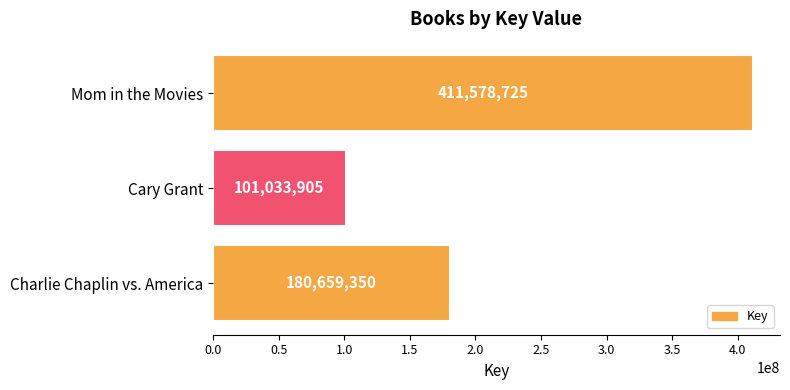

Reading bottom to top, extract all data points from this chart.

180659350	101033905	411578725